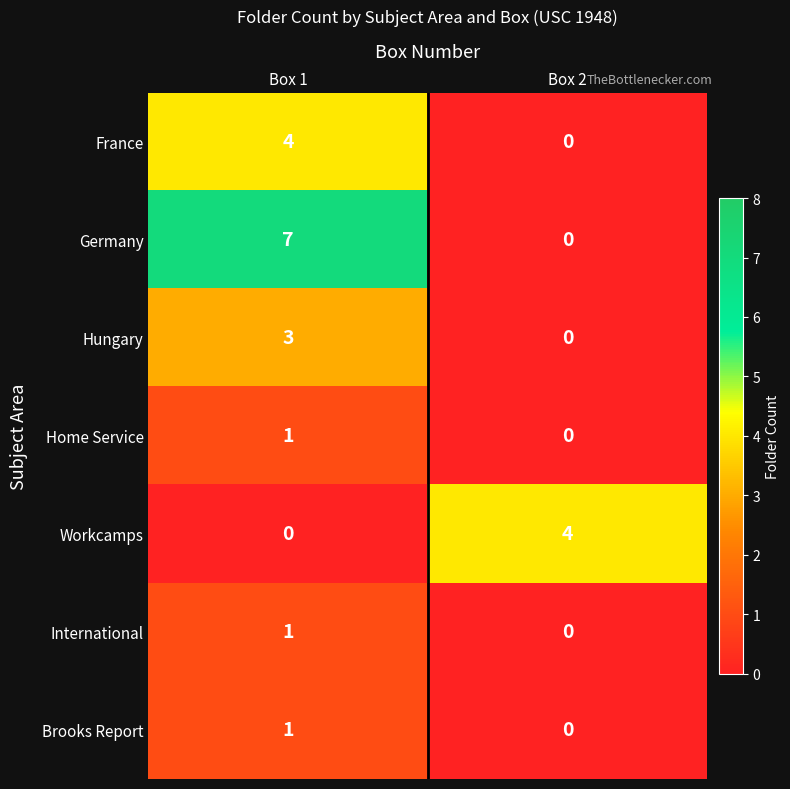

The value of Hungary at Box 2 is 0. True or false?

True